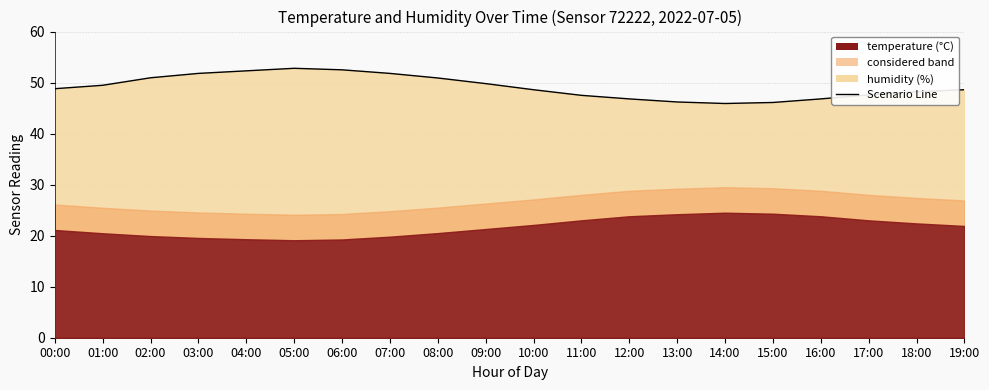

What is the maximum value shown in the chart?

52.8